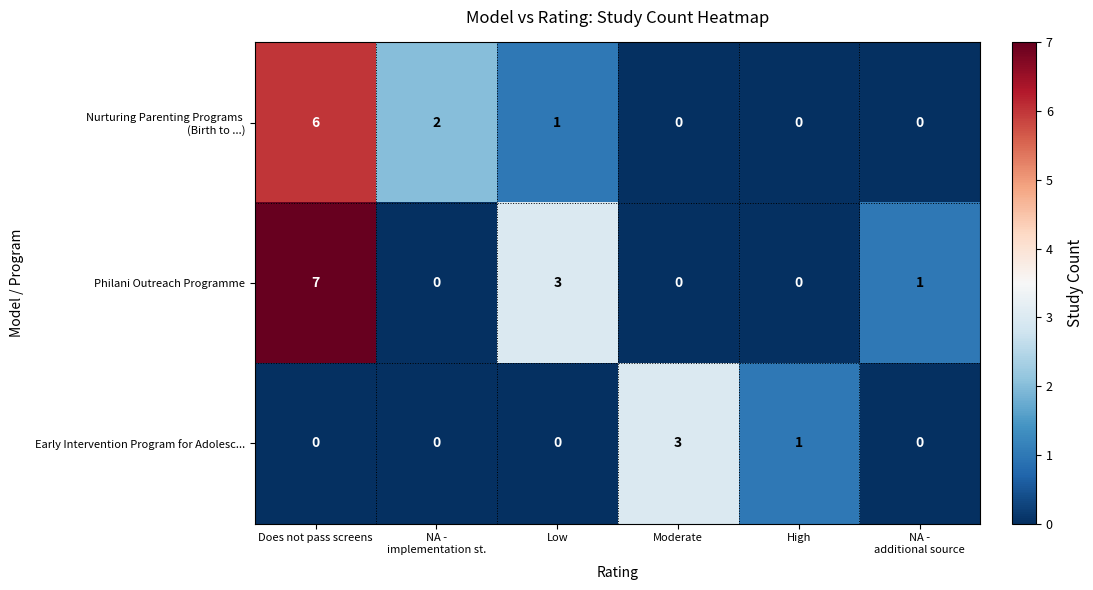

Count the number of data series in this chart.

3